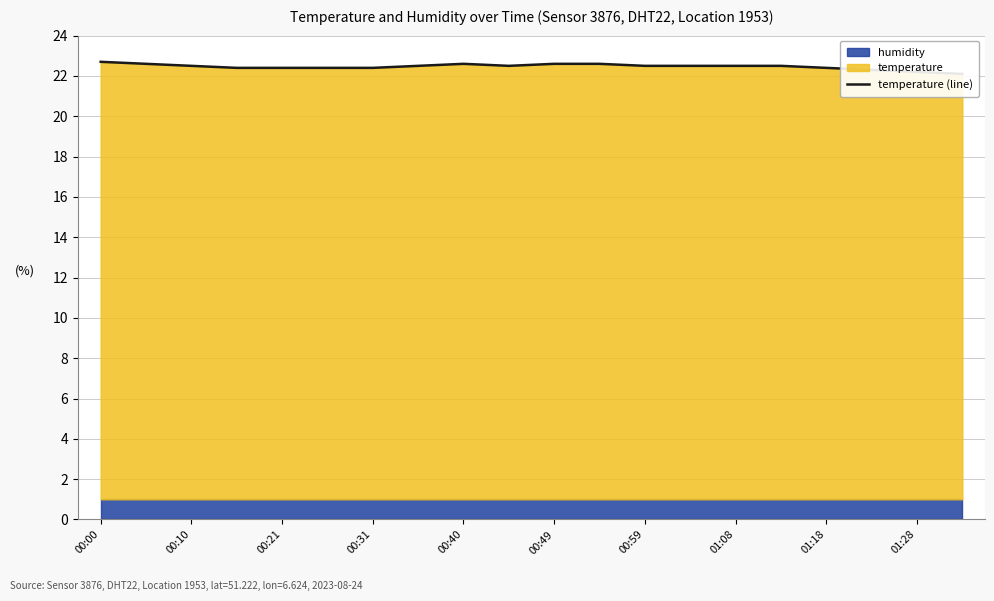

How many points are higher than both their immediate neighbors (excluding endpoints)?

1